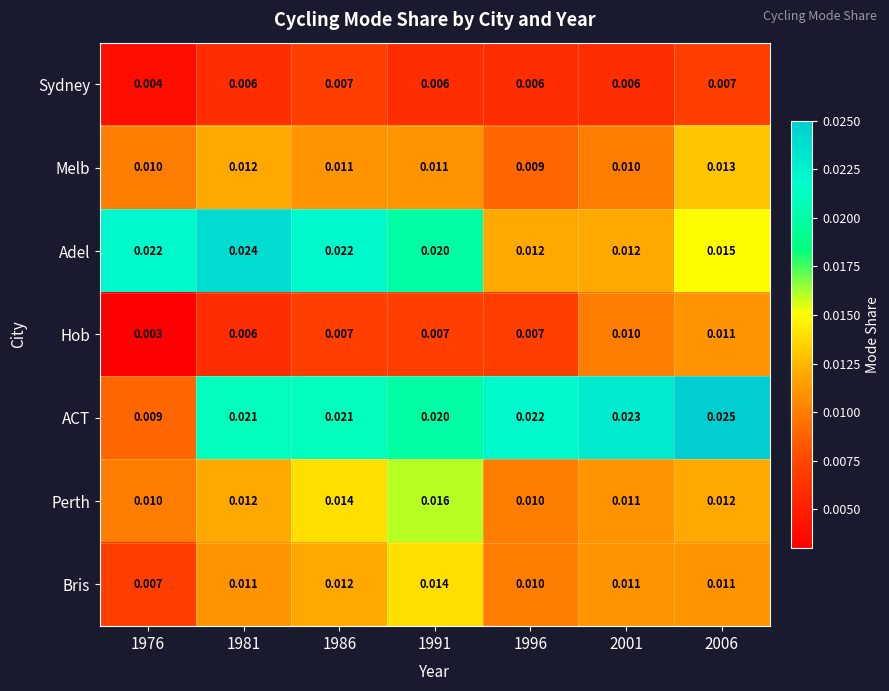

Which series has the largest total across all categories?

ACT